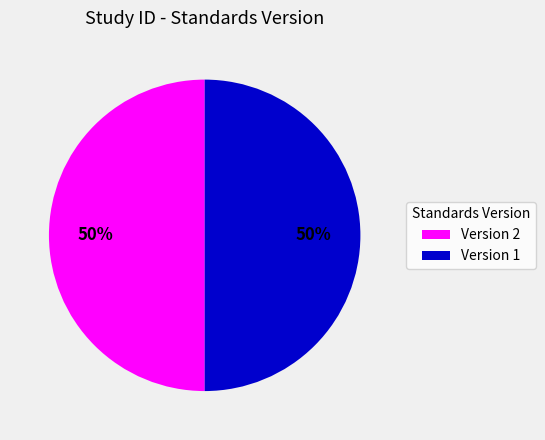

Is the sum of Version 1 and Version 2 greater than half?

Yes